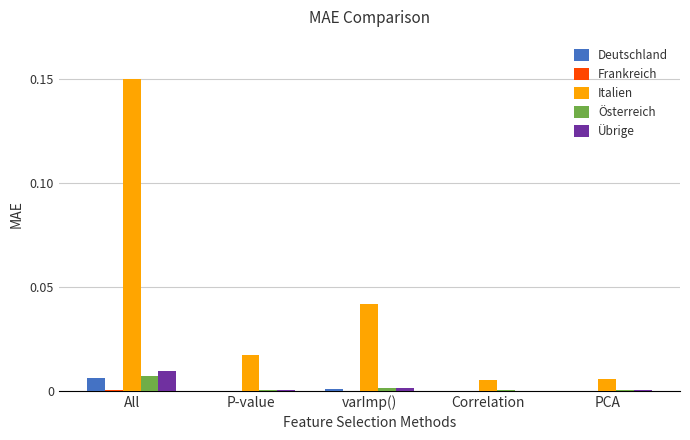

How many data points does each series have?

5